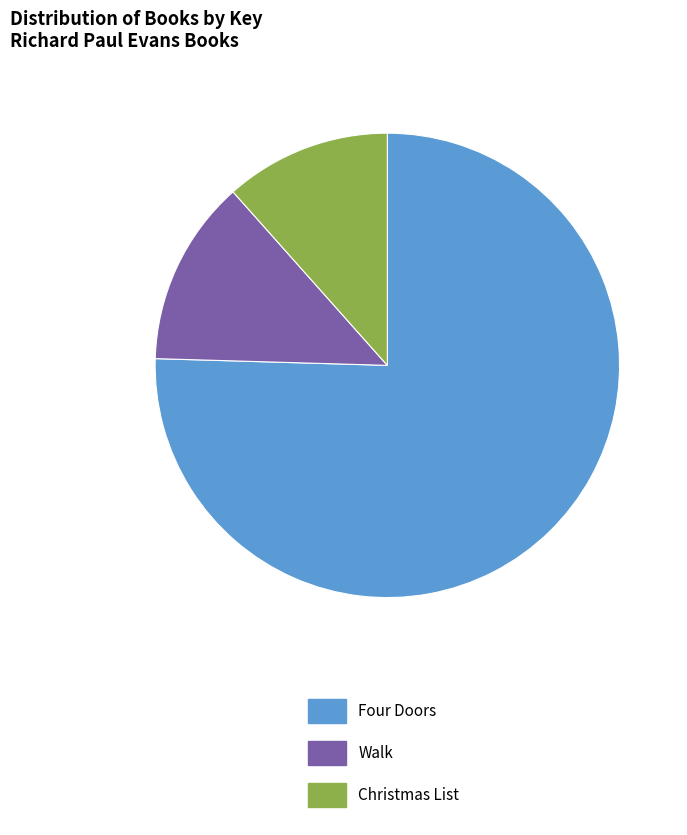

Count the number of slices in the pie.

3